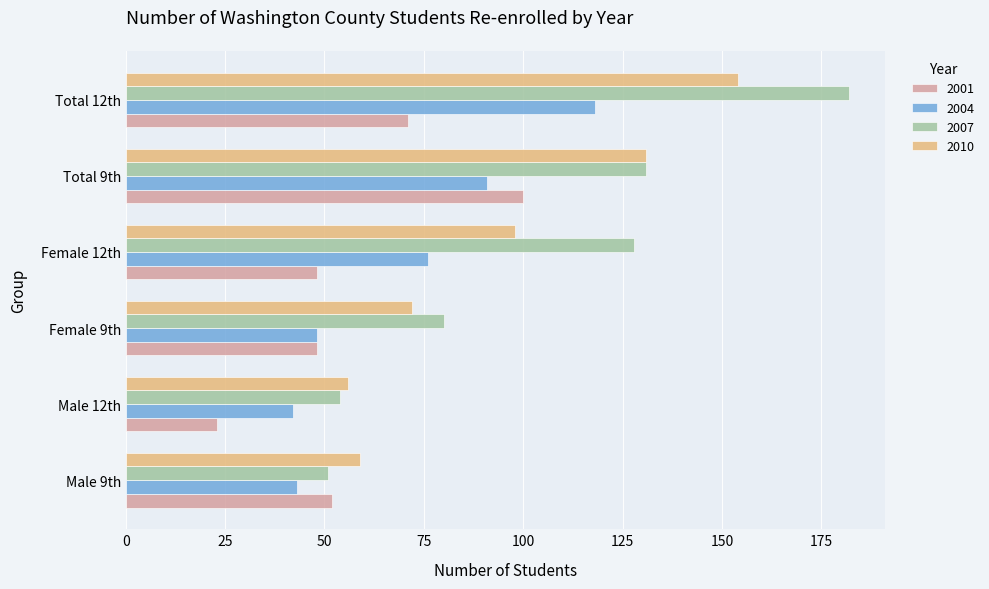

List the series in order of their overall mean, highest first.

2007, 2010, 2004, 2001